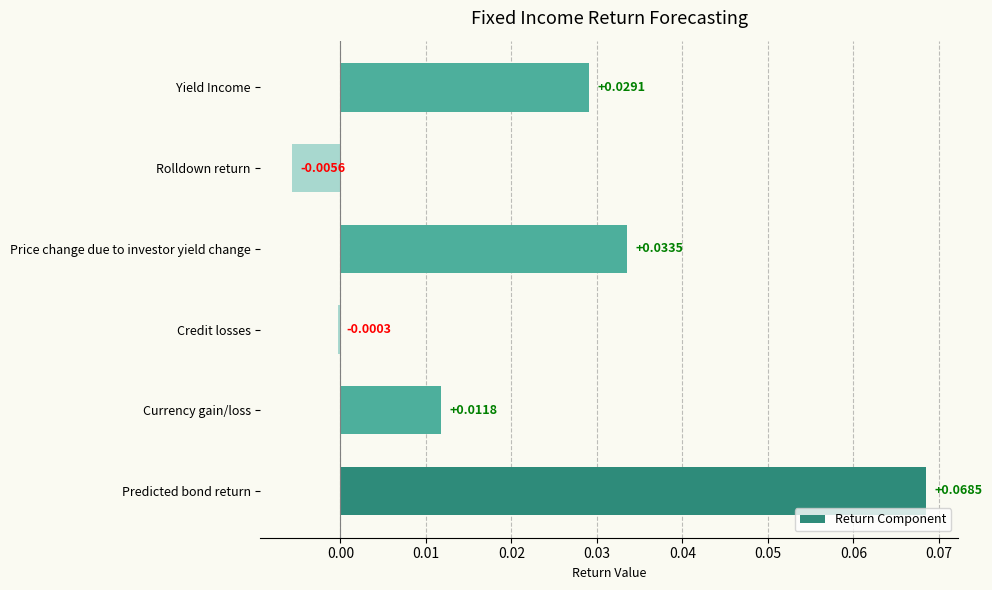

At which label is the value closest to 0?

Credit losses